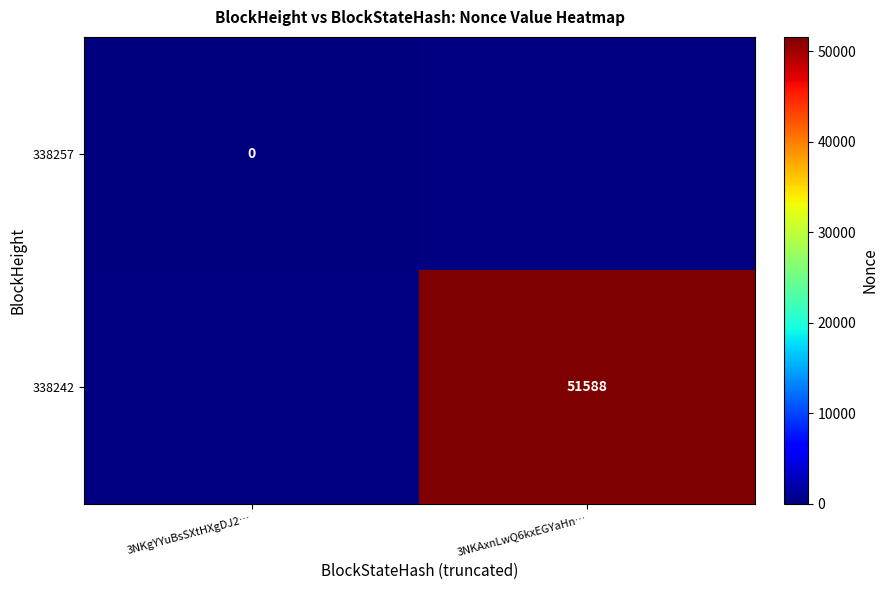

What is the maximum value shown in the chart?

51588.0